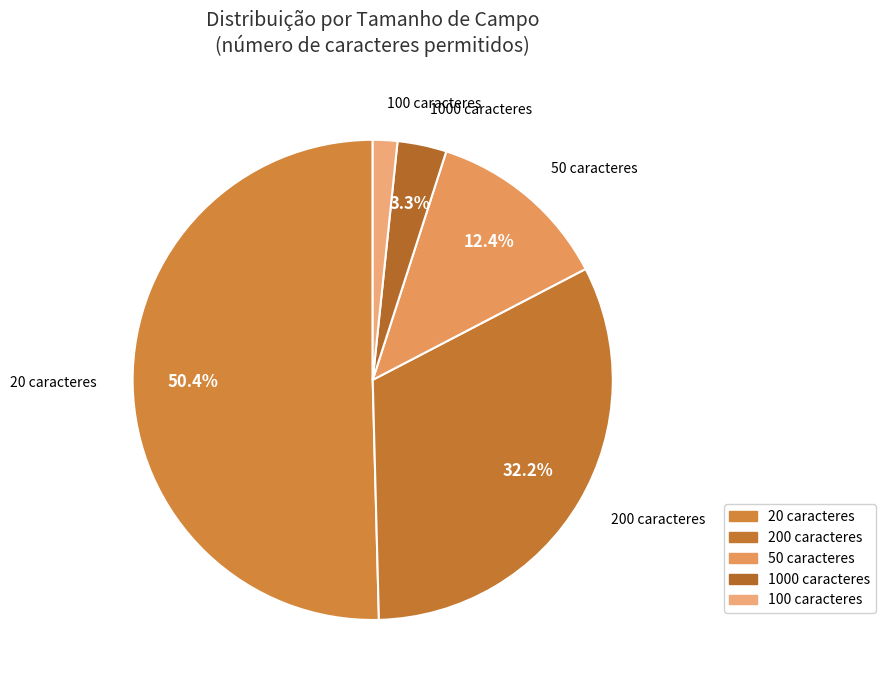

Which slice is the largest?

20 caracteres